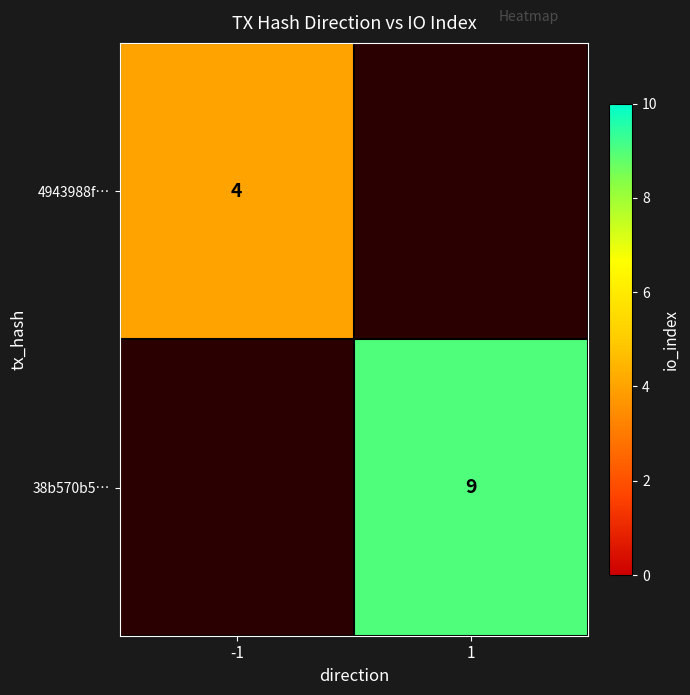

The 4943988f… series shows 4 at -1. True or false?

True